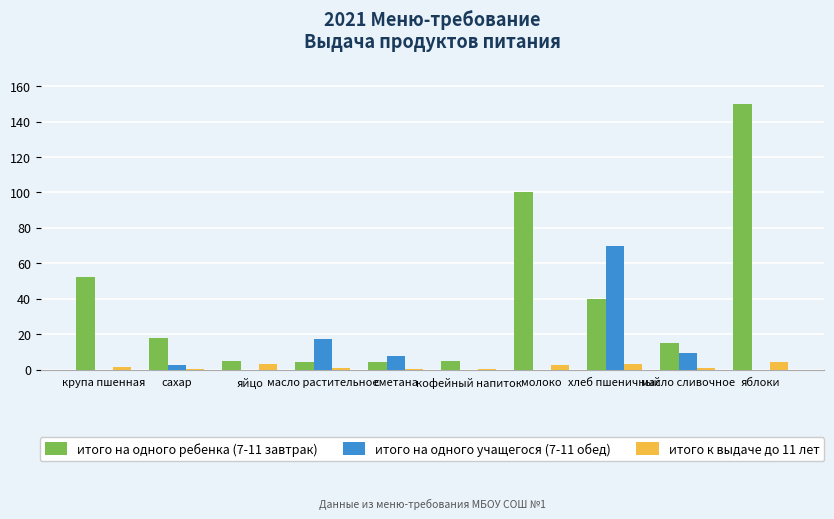

True or false: итого на одного учащегося (7-11 обед) has a value of 12.2 at масло растительное.

False